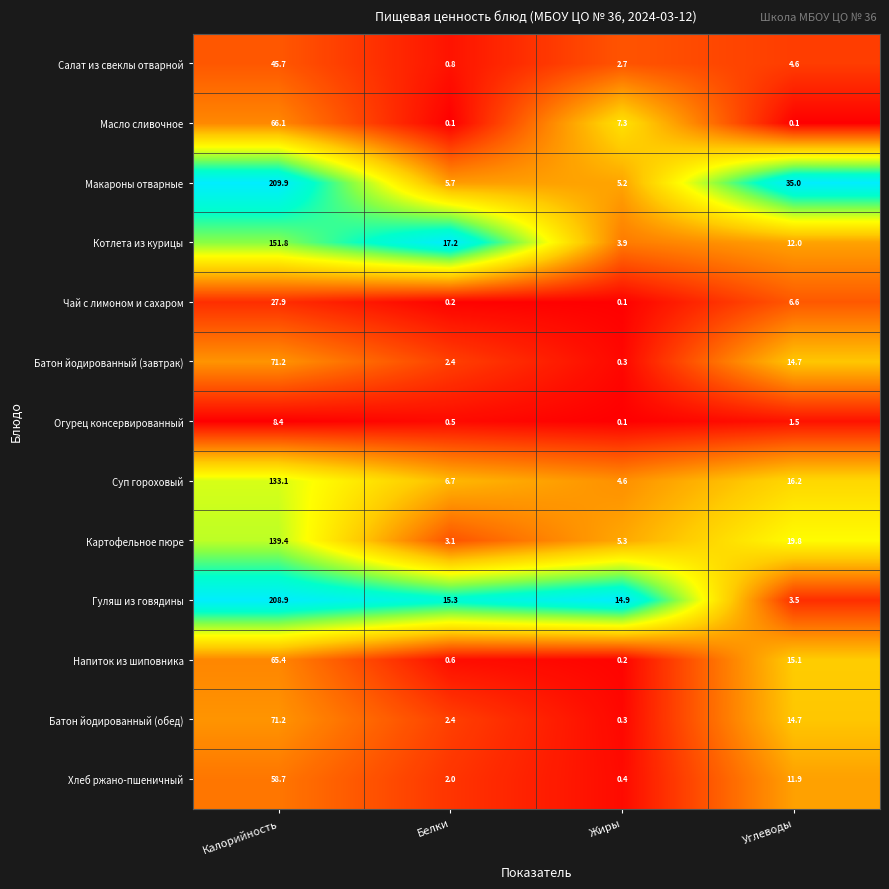

Between Белки and Жиры, which series saw the biggest shift?

Котлета из курицы